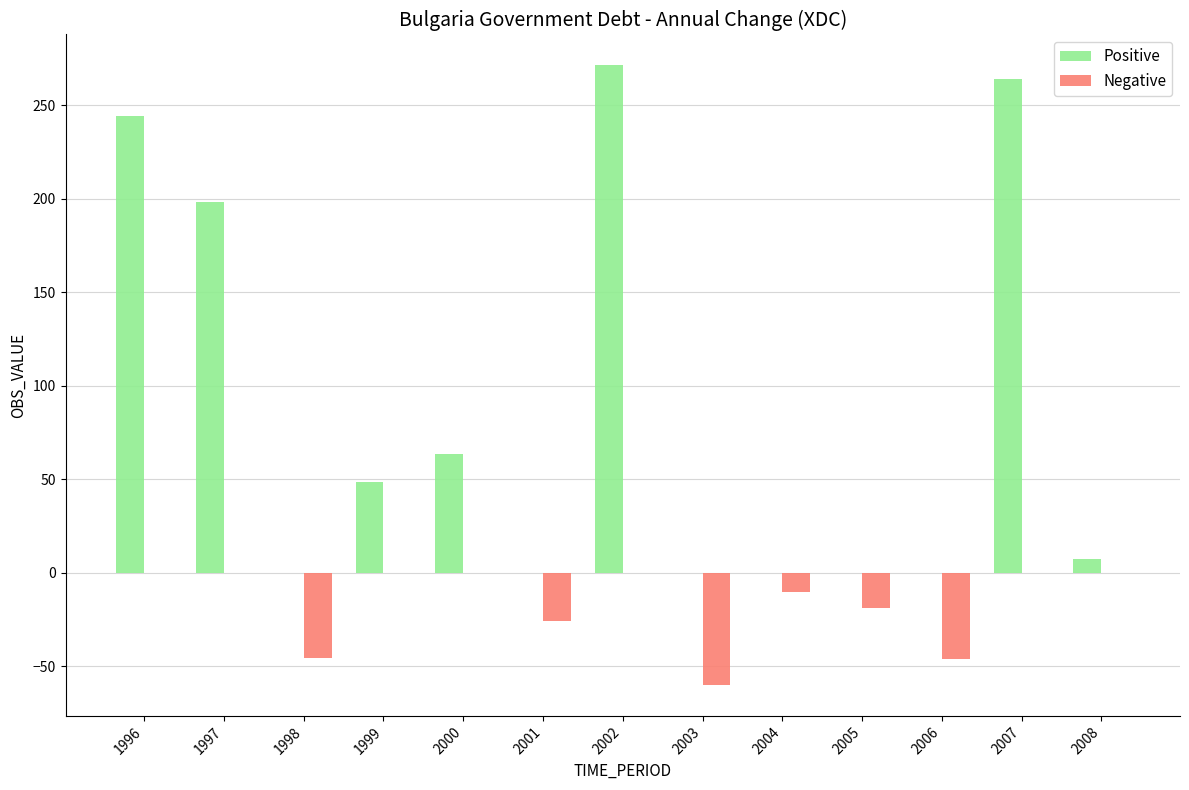

What is the maximum value for Positive?

271.3